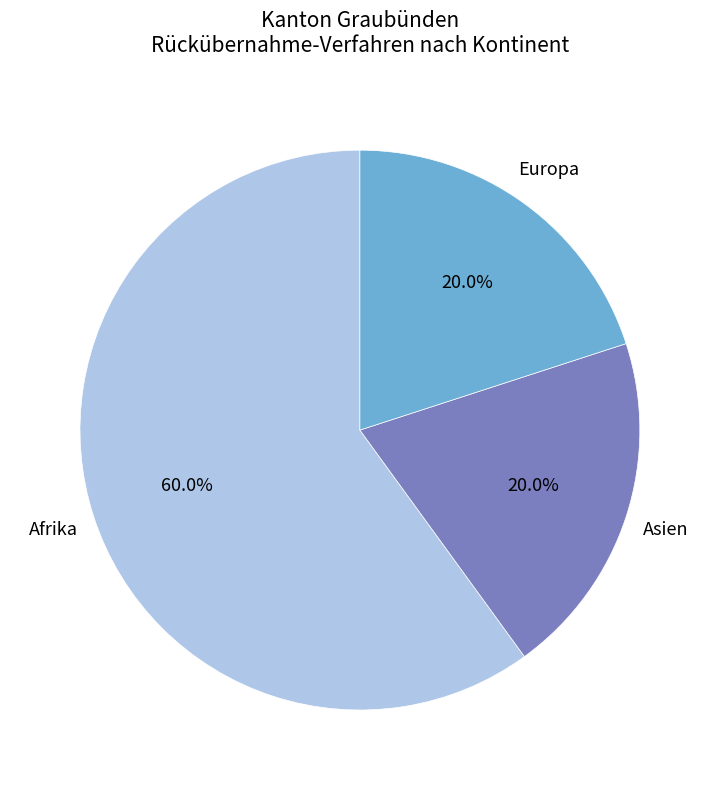

The Europa slice represents 32% of the pie. True or false?

False